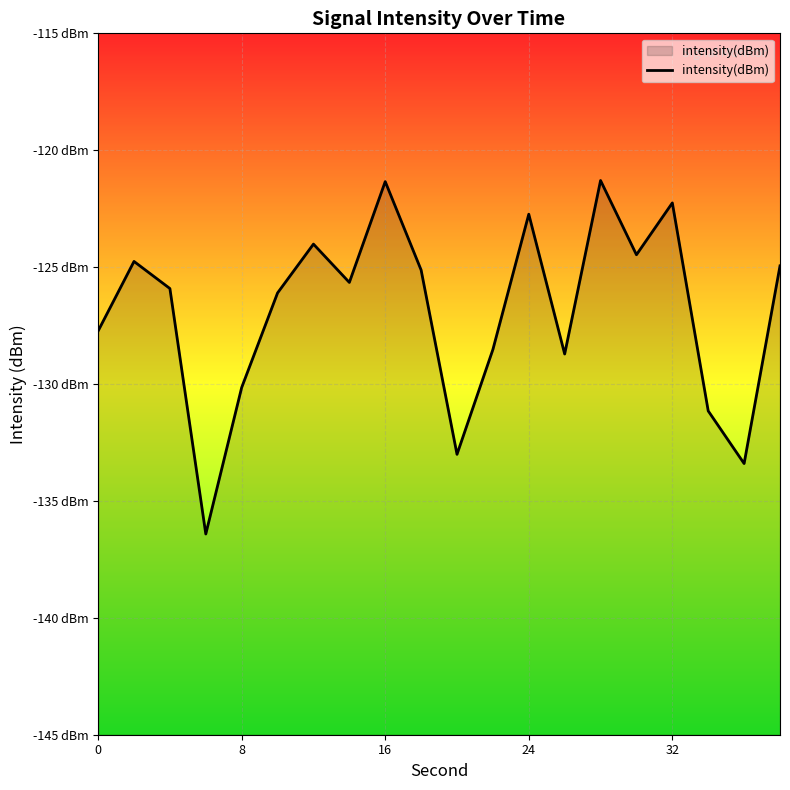

What is the average value?

-126.9